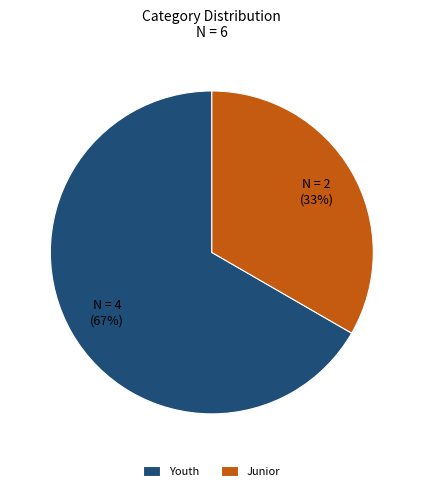

Rank the categories by value from lowest to highest.

Junior, Youth